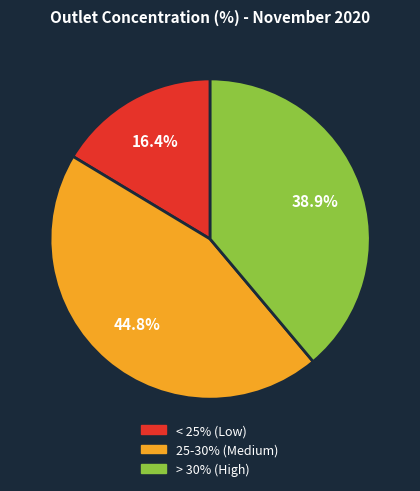

What percentage is NOT represented by 25-30% (Medium)?

55.2%